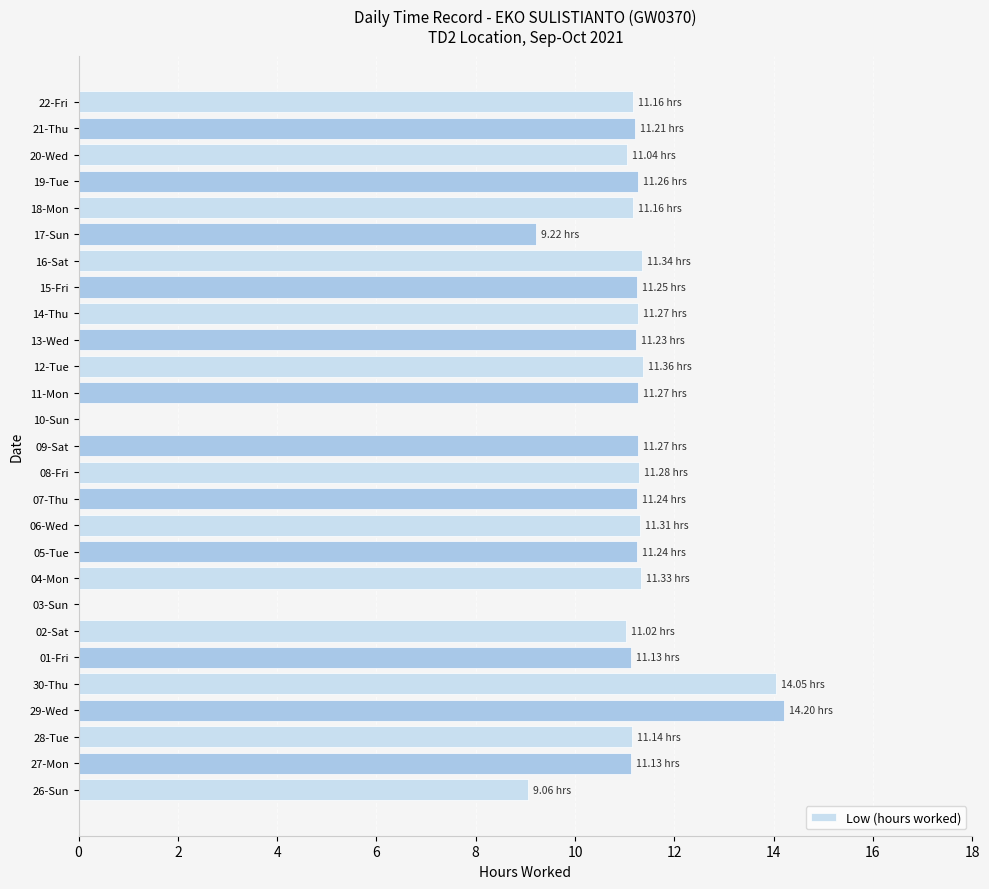

What is the sum of all values?

282.2